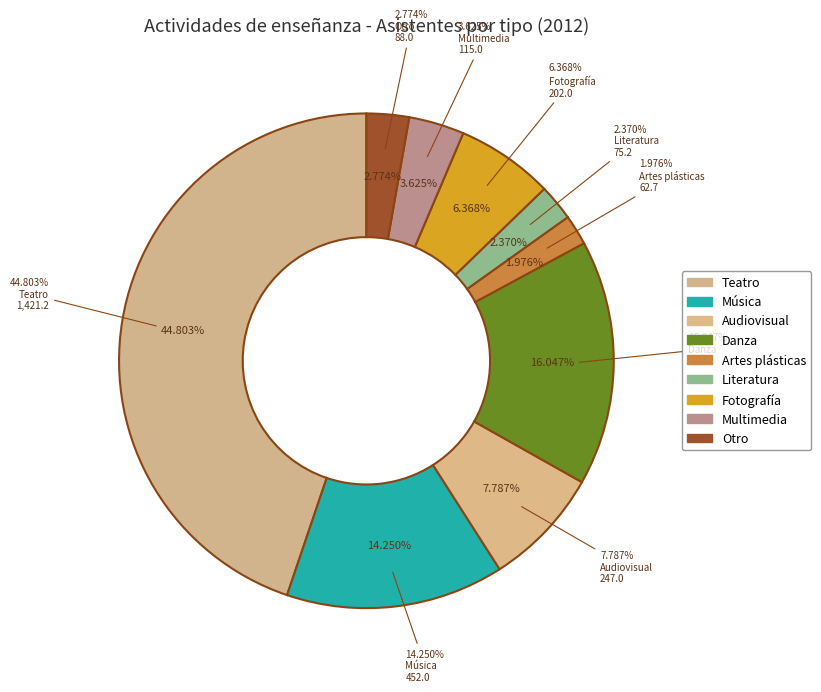

To the nearest percent, what is the combined percentage of Fotografía and Multimedia?

10%